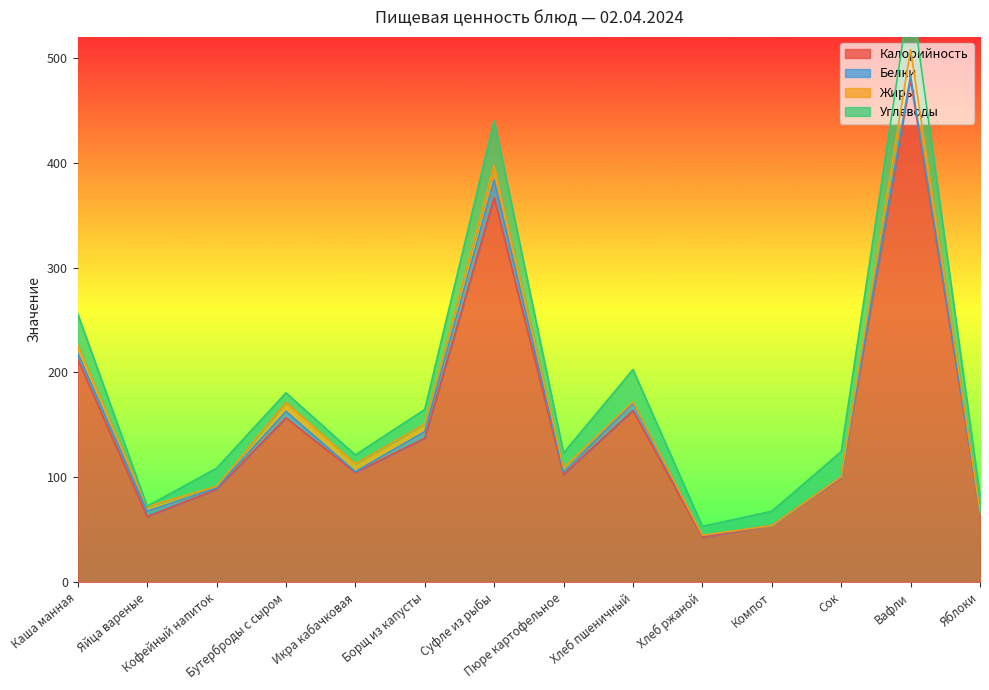

Which series ends up on top after the final intersection of Жиры and Углеводы?

Углеводы